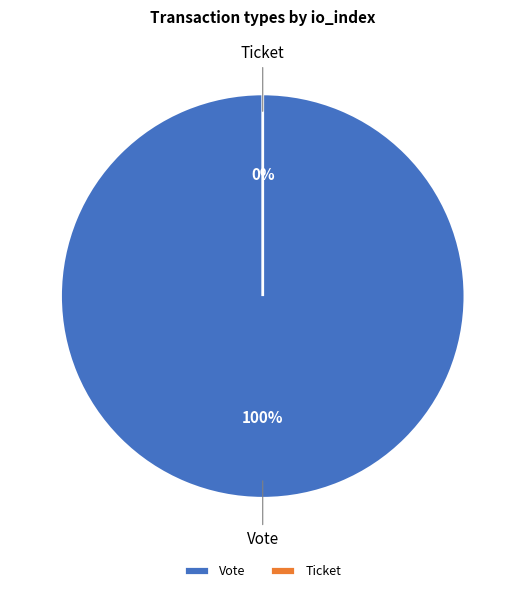

To the nearest percent, what is the average slice percentage?

50%